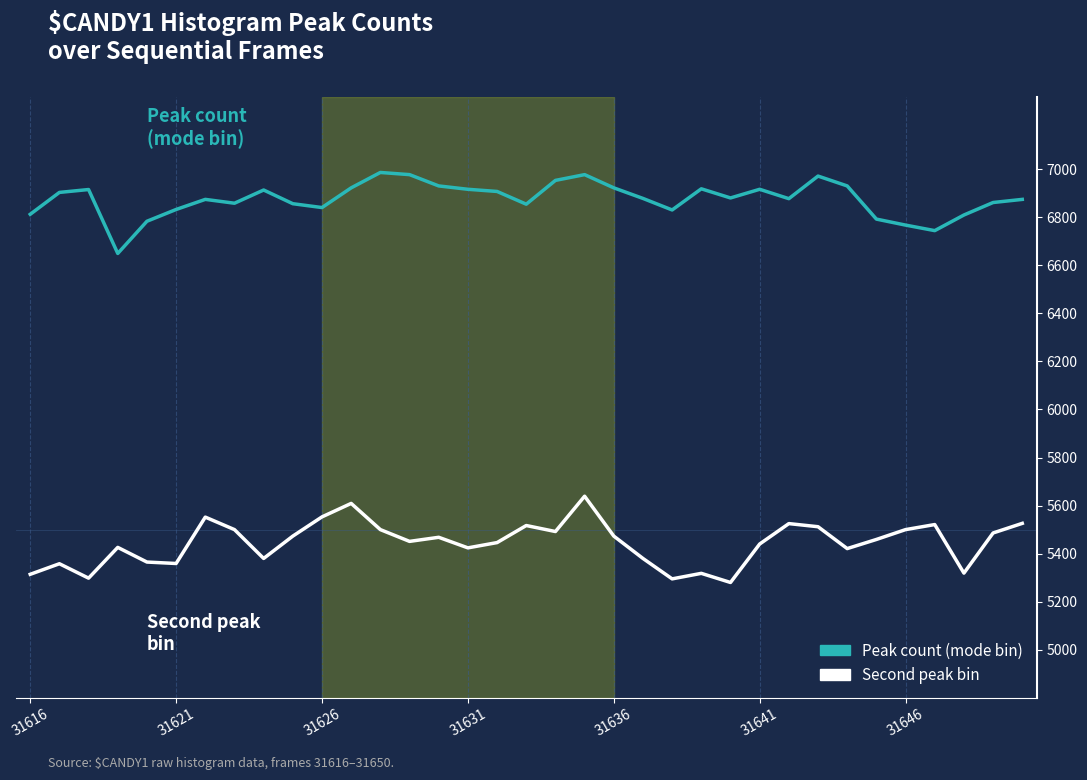

How many lines are shown in the chart?

2